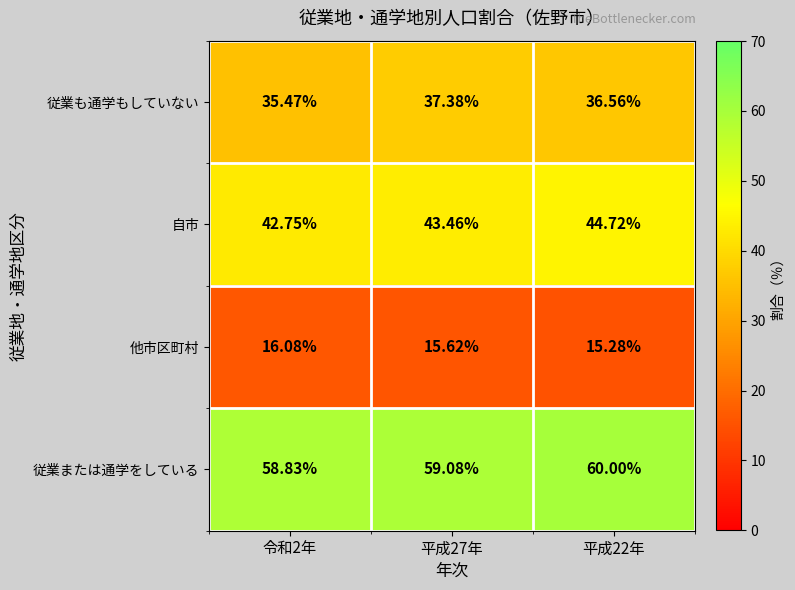

Is the value of 他市区町村 at 平成27年 greater than the value of 従業または通学をしている at 平成27年?

No